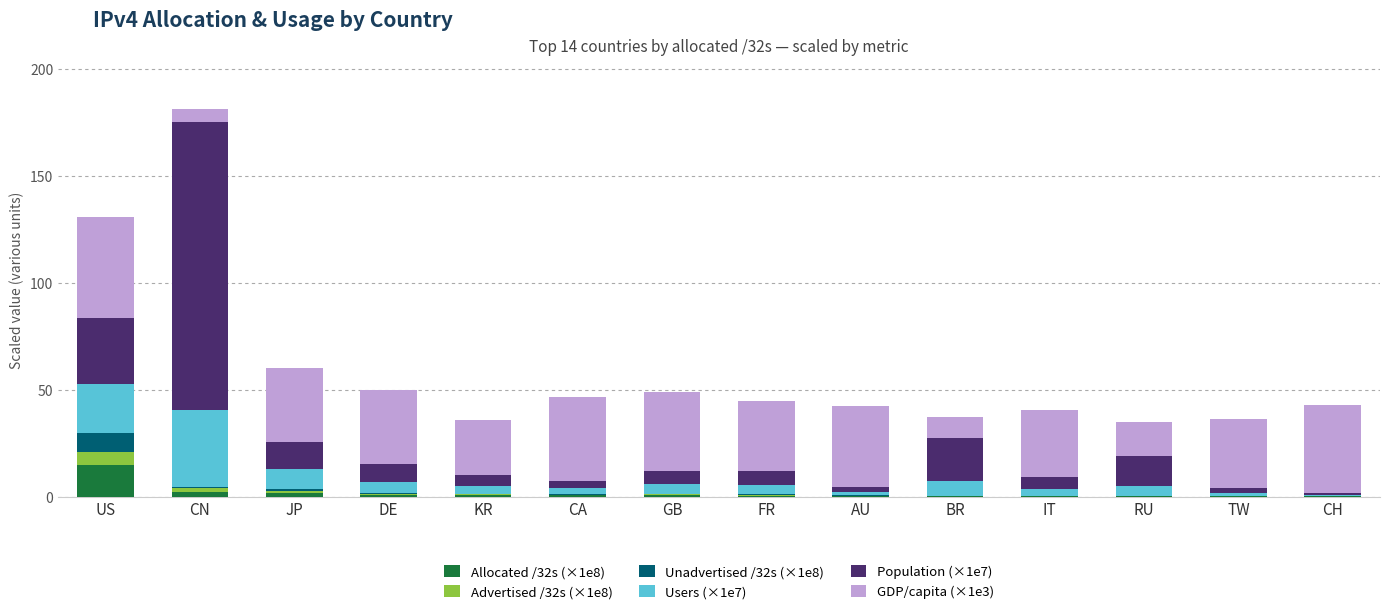

At which category is the sum across all series the highest?

CN